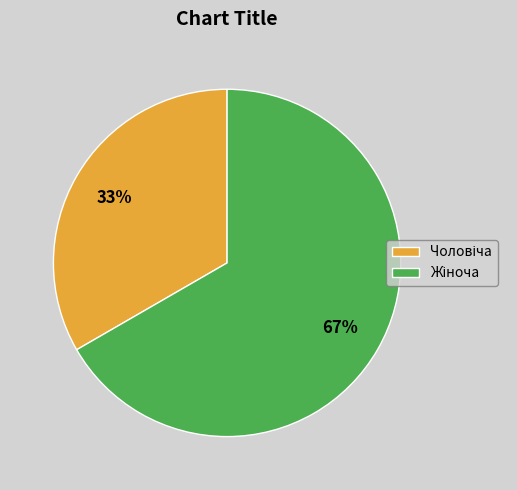

Does any single category account for the majority?

Yes